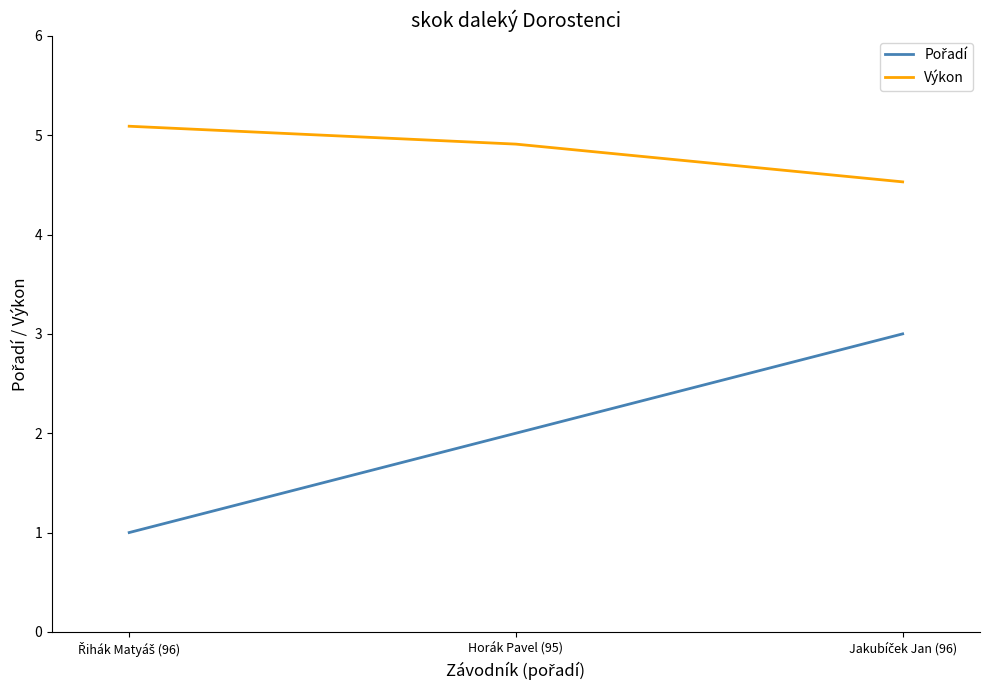

Is it true that Výkon equals 1.2 at Horák Pavel (95)?

False